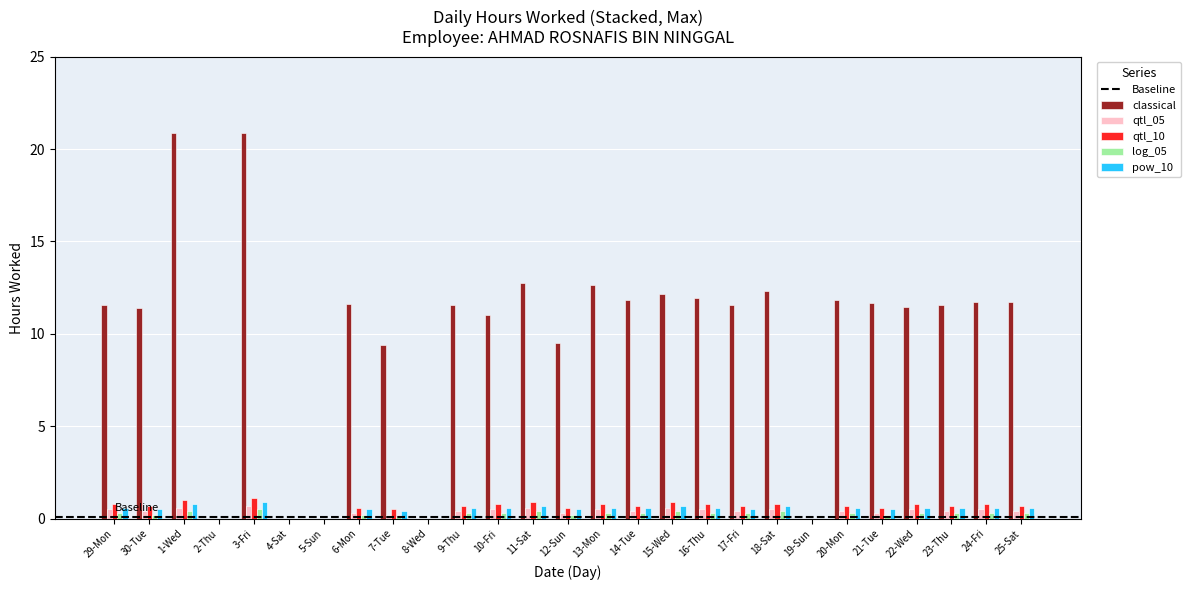

What is the sum of all log_05 values?

6.6